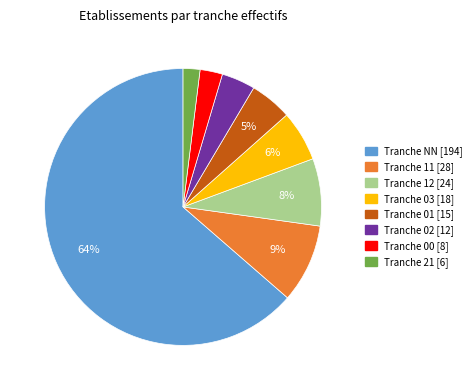

To the nearest percent, what is the average slice percentage?

12%